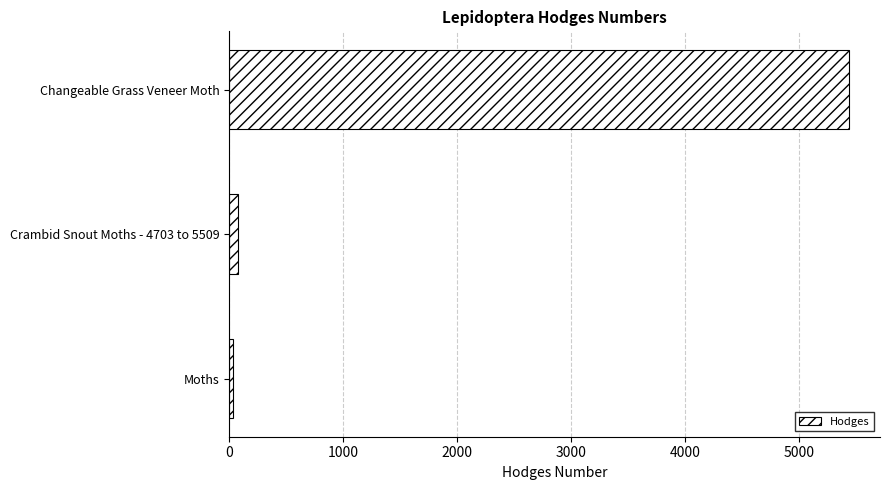

Is it true that the value at Changeable Grass Veneer Moth is 5435.0?

True